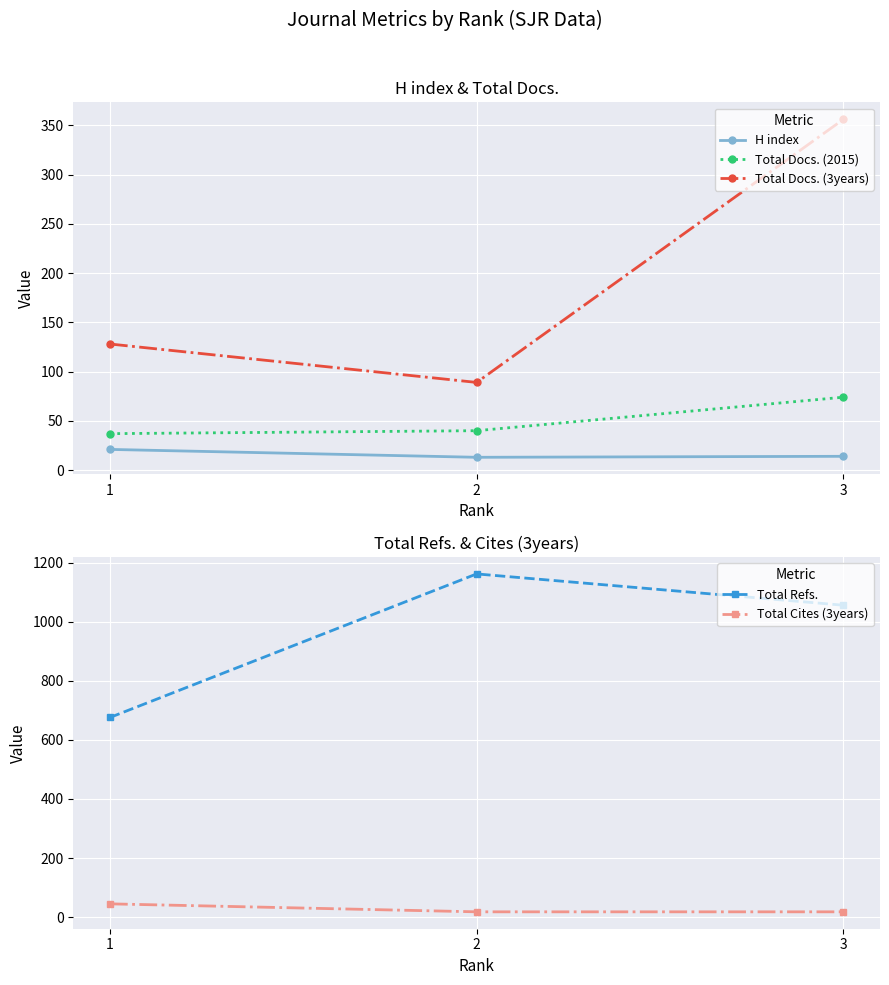

Reading left to right, what are all the values shown in this chart?

H index: 1=21	2=13	3=14
Total Docs. (2015): 1=37	2=40	3=74
Total Docs. (3years): 1=128	2=89	3=356
Total Refs.: 1=676	2=1162	3=1056
Total Cites (3years): 1=45	2=18	3=18